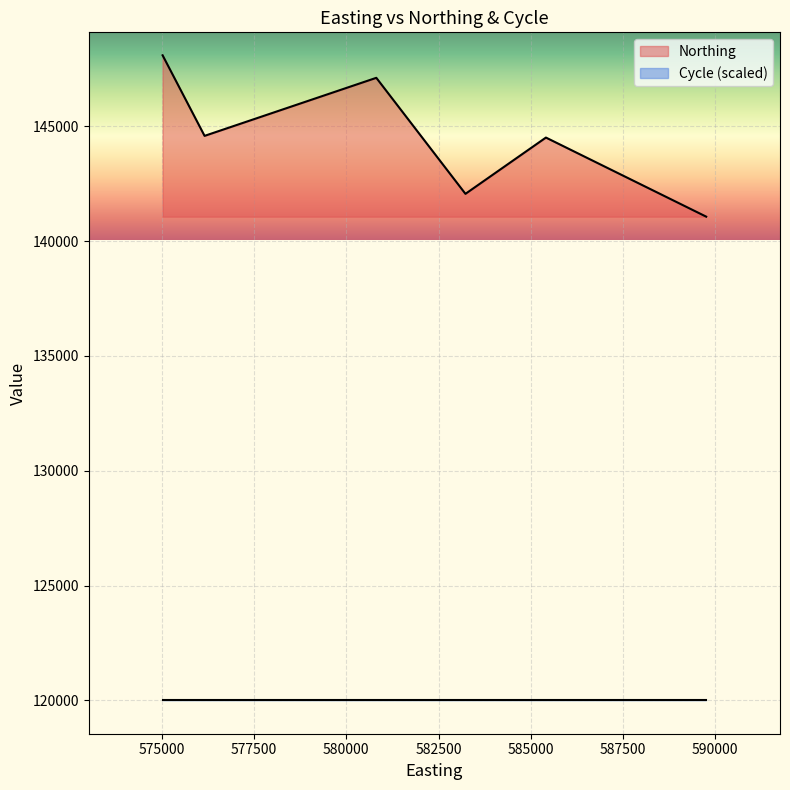

Which category has the highest value across all series?

575025